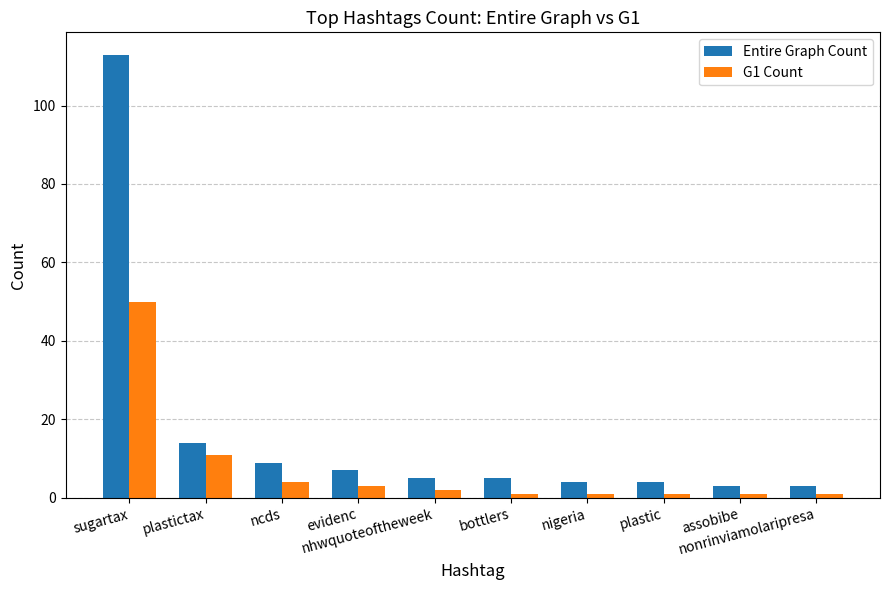

What is the total value across all series at ncds?

13